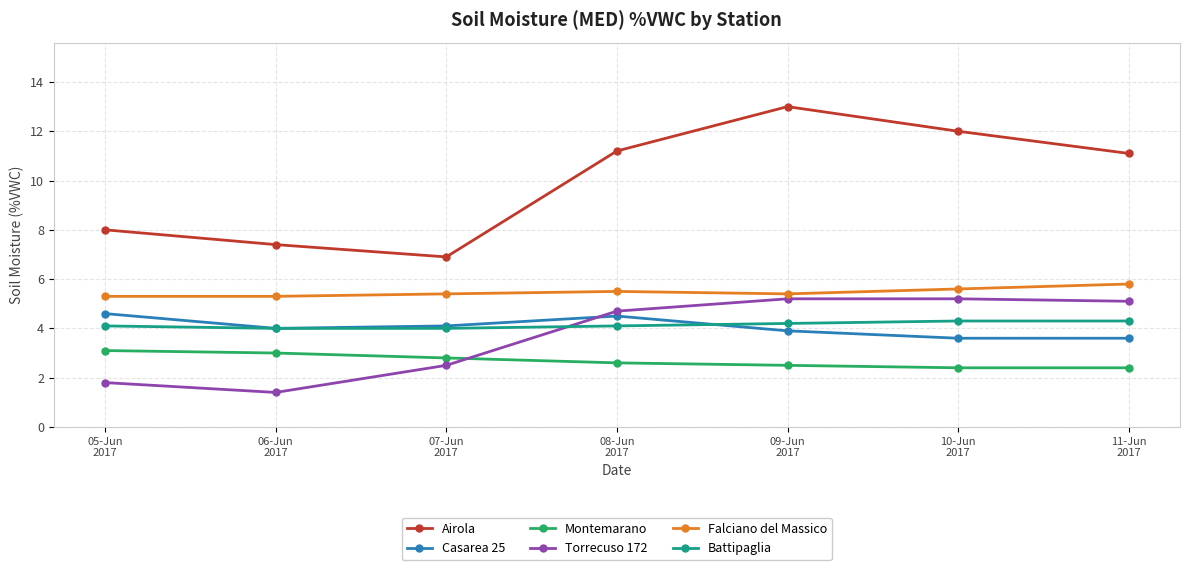

What is the label of the 7th point from the left?

11-Jun
2017